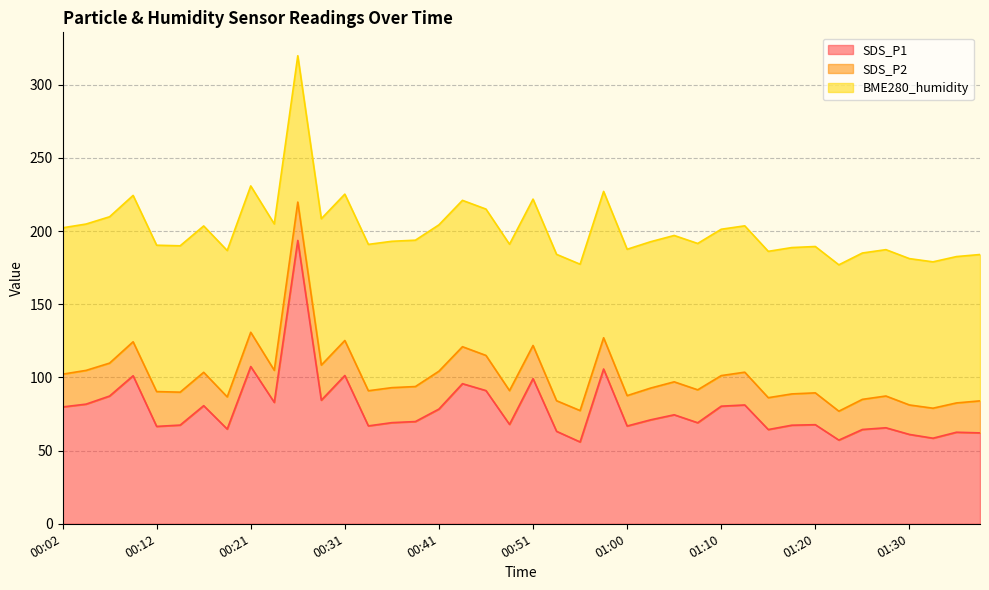

List the series in order of their peak value, highest first.

SDS_P1, BME280_humidity, SDS_P2